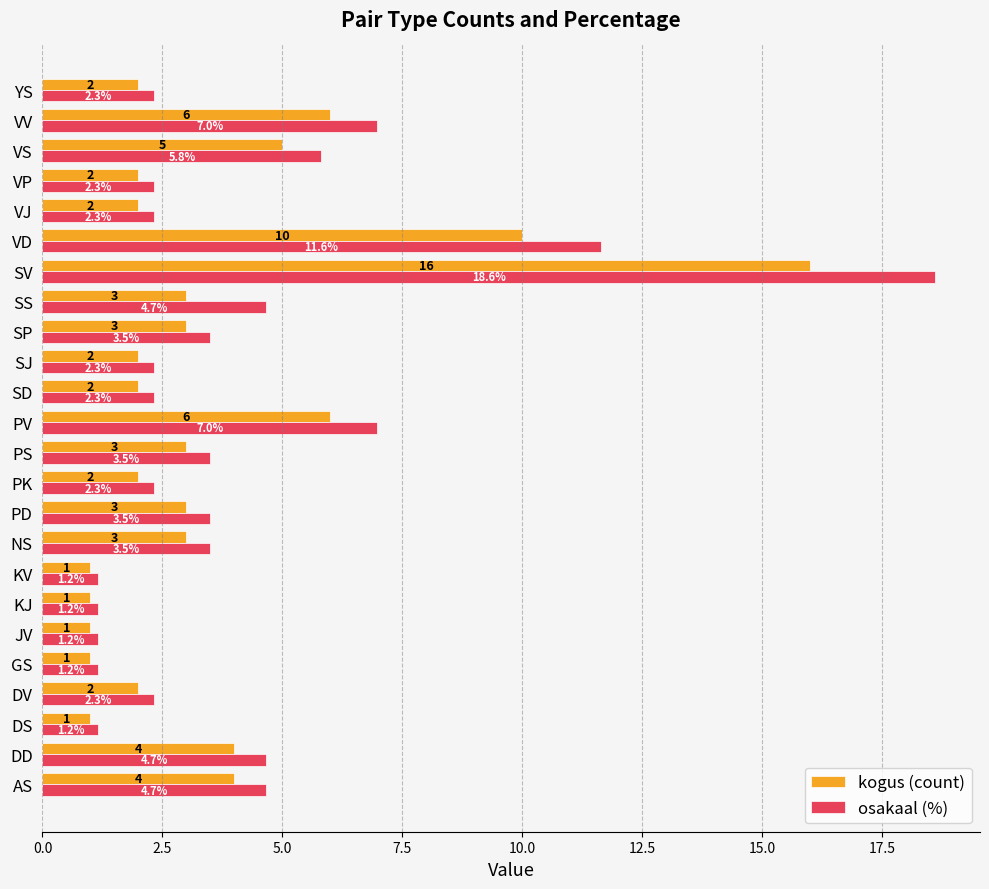

Which label corresponds to the largest value in the chart?

SV